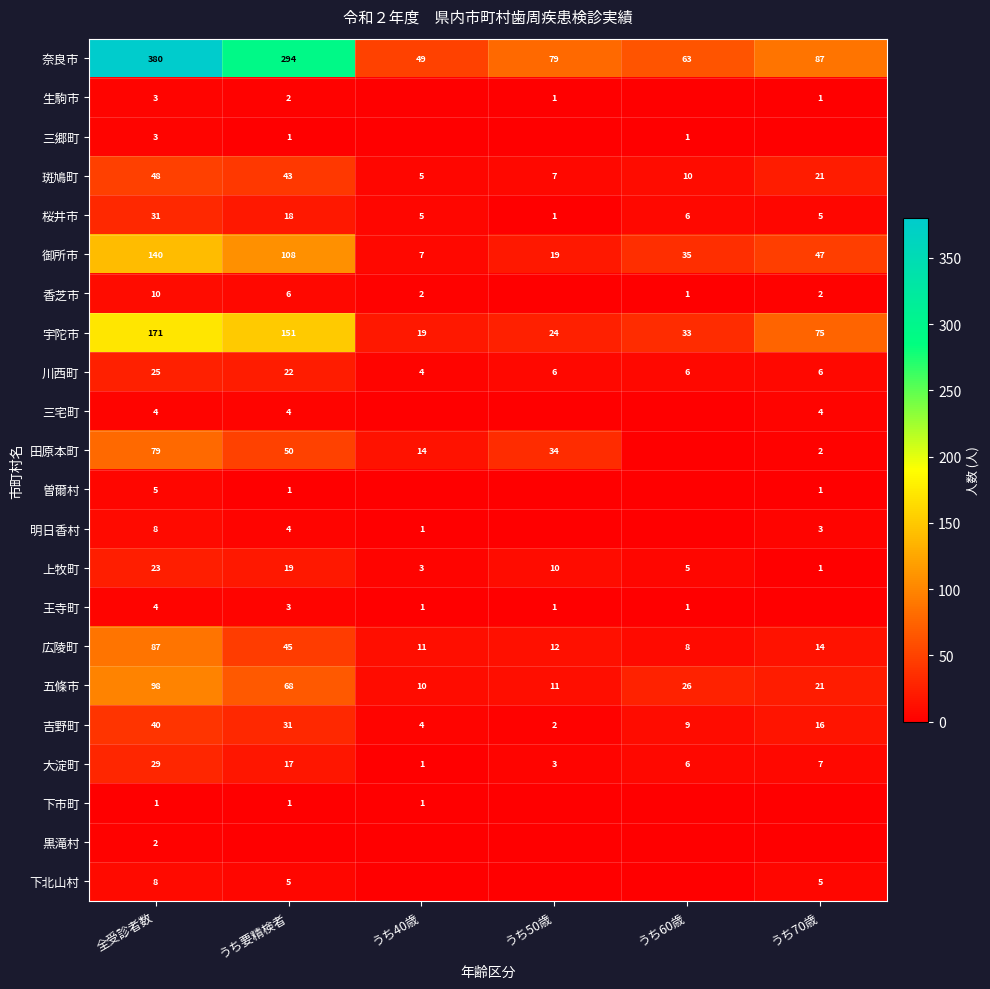

What is the average value of the 吉野町 series?

17